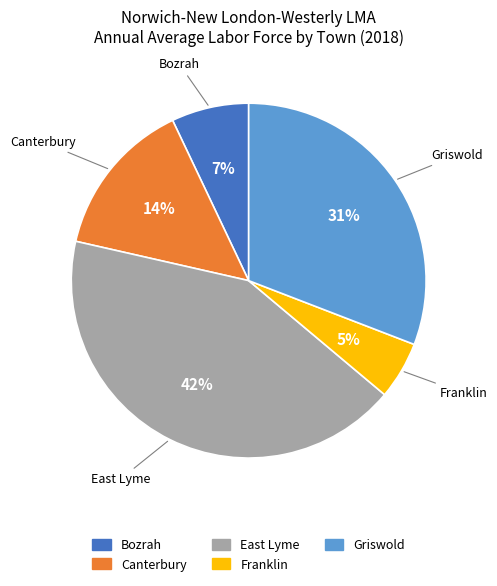

To the nearest percent, what is the average slice percentage?

20%